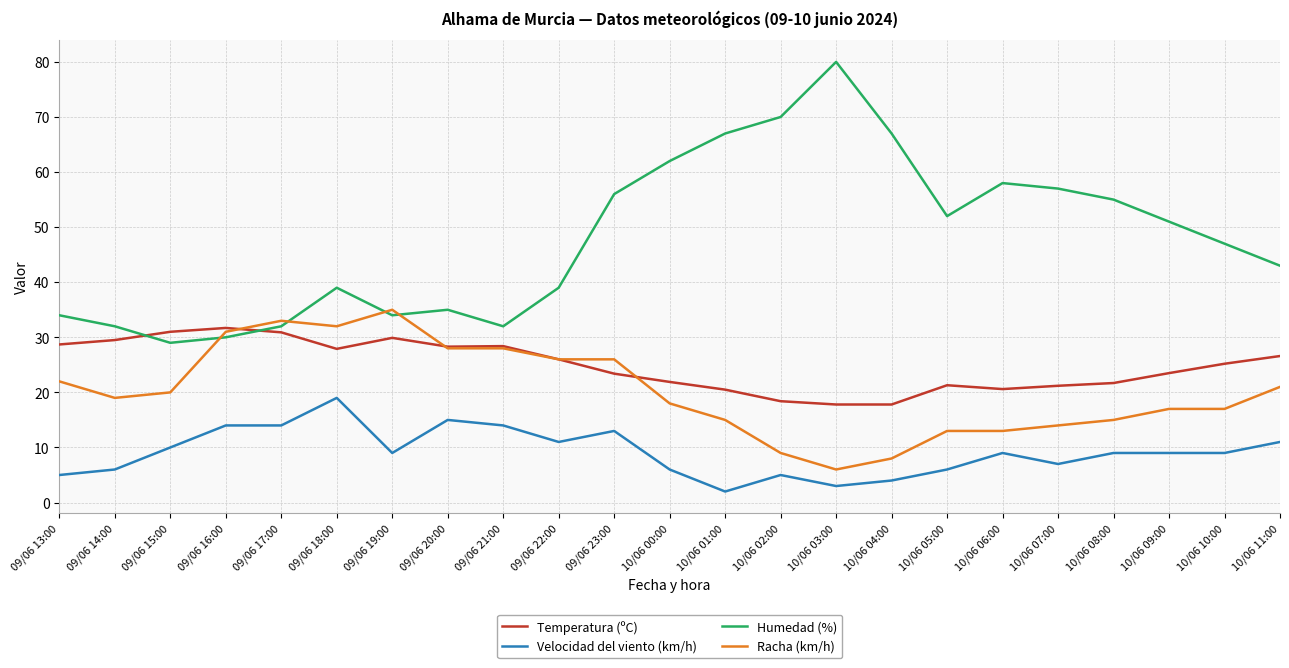

How many series are shown in this chart?

4